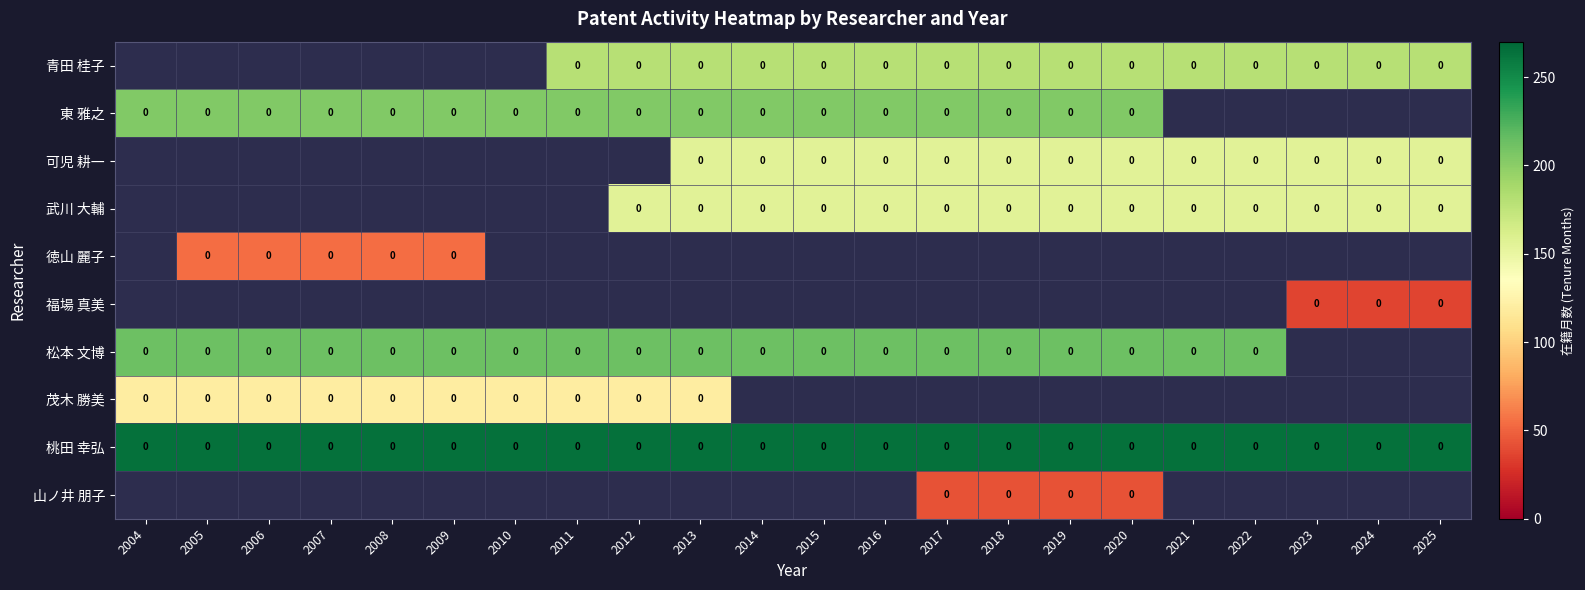

What is the lowest value of the 桃田 幸弘 series?

264.0